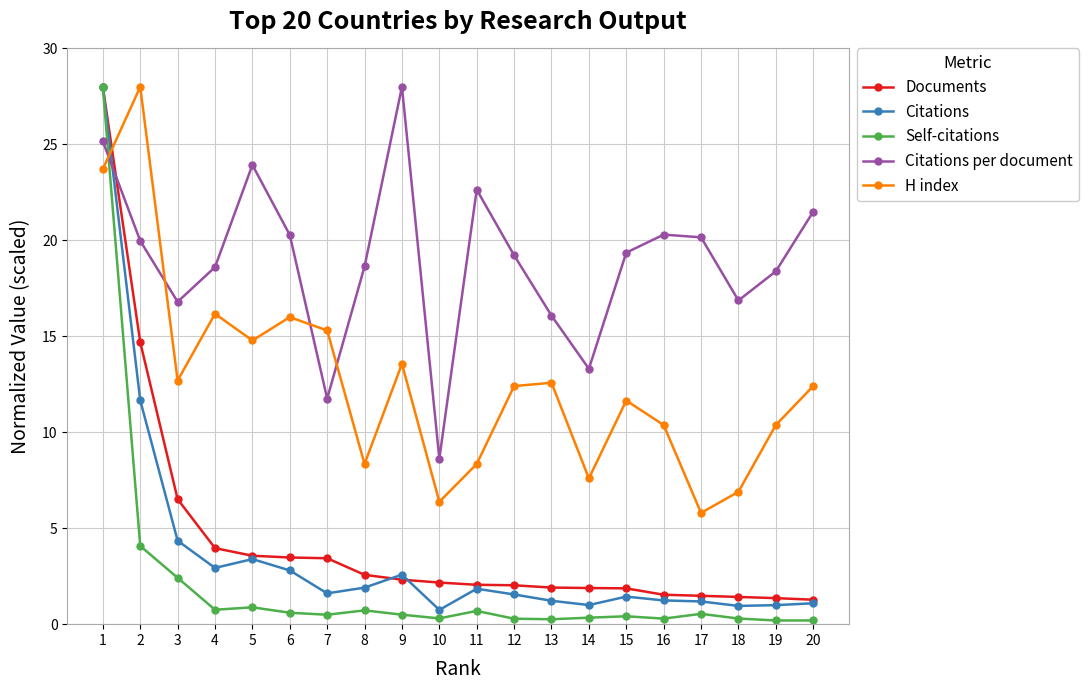

How many intersections are there between H index and Self-citations?

1